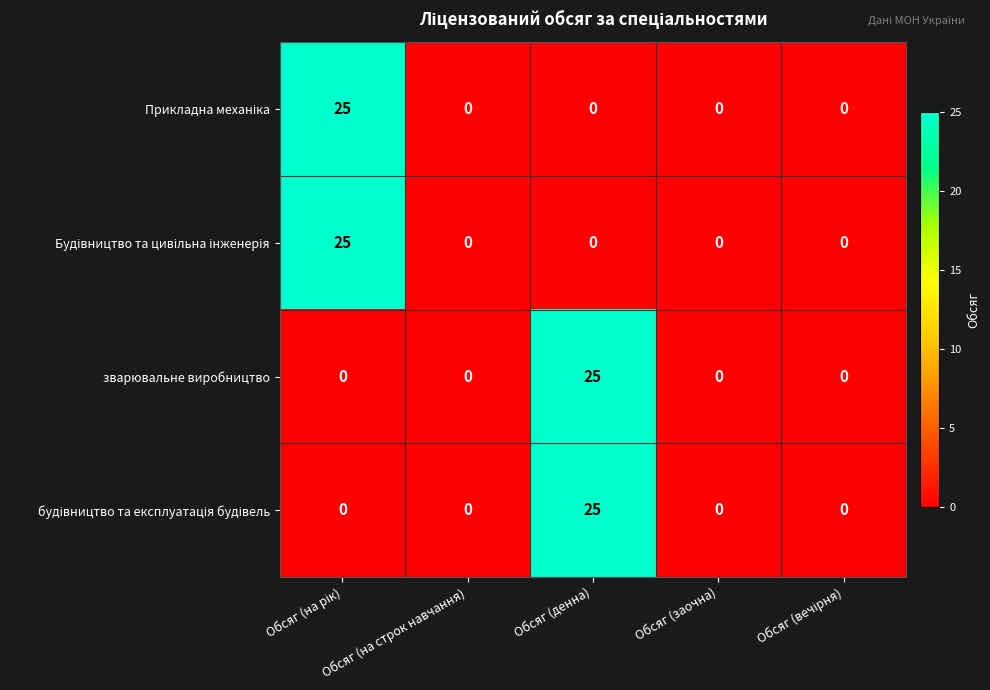

What is the greatest value displayed?

25